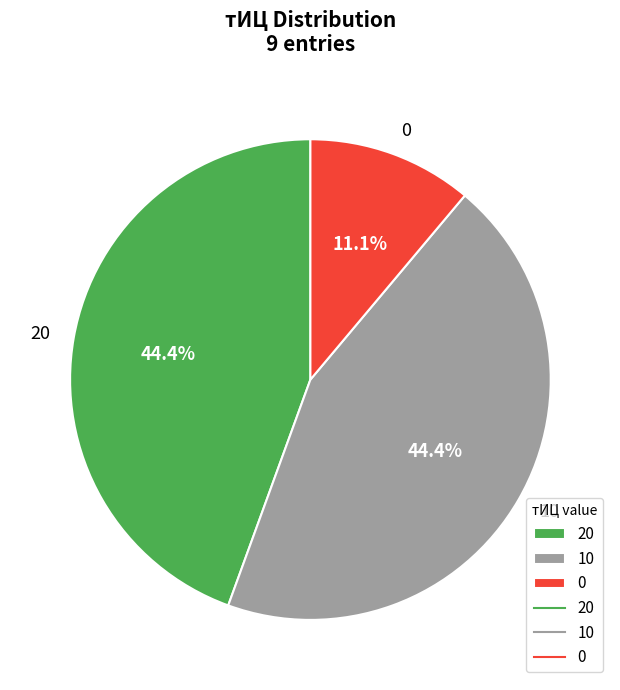

Which has a higher value, 0 or 10?

10